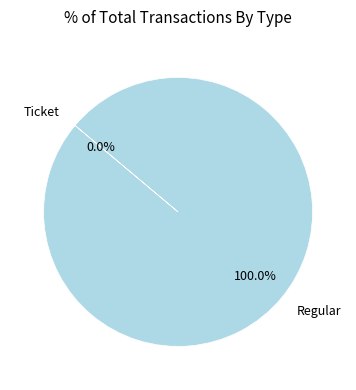

How many segments does this pie chart have?

2